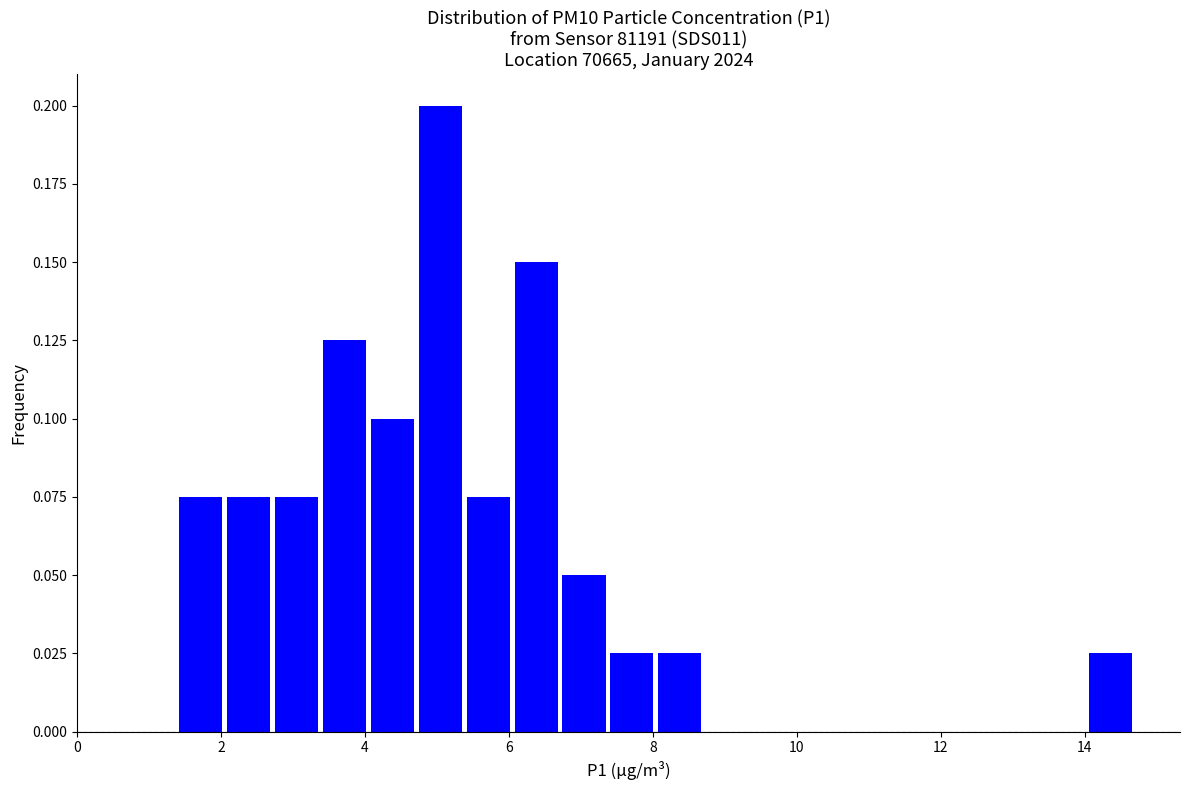

Read against the x-axis, roughly where is the centre of the tallest bar?

5.0